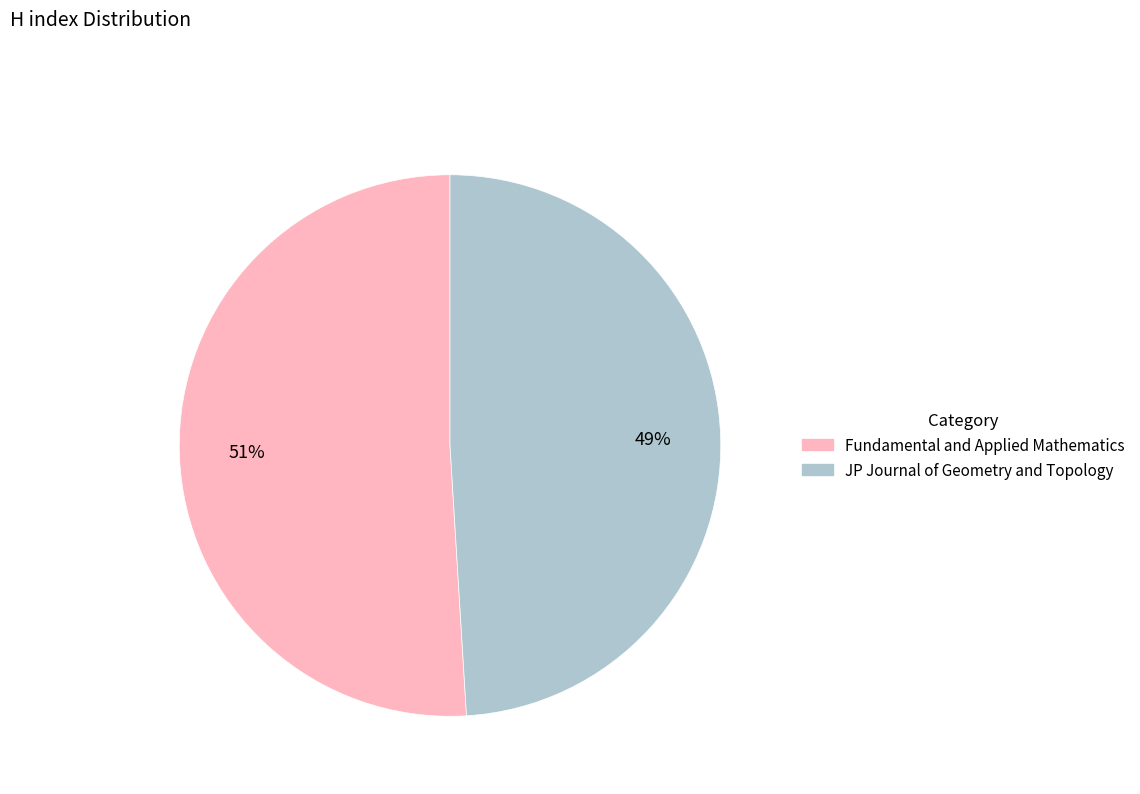

What is the majority slice?

Fundamental and Applied Mathematics